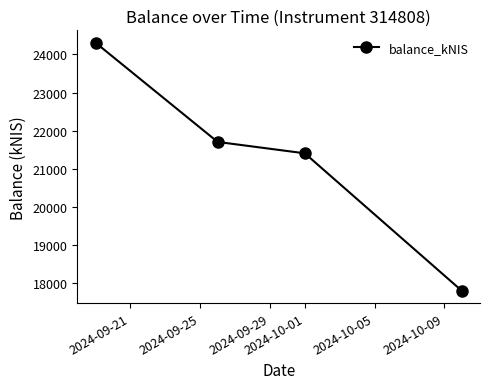

What is the average value?

21304.8